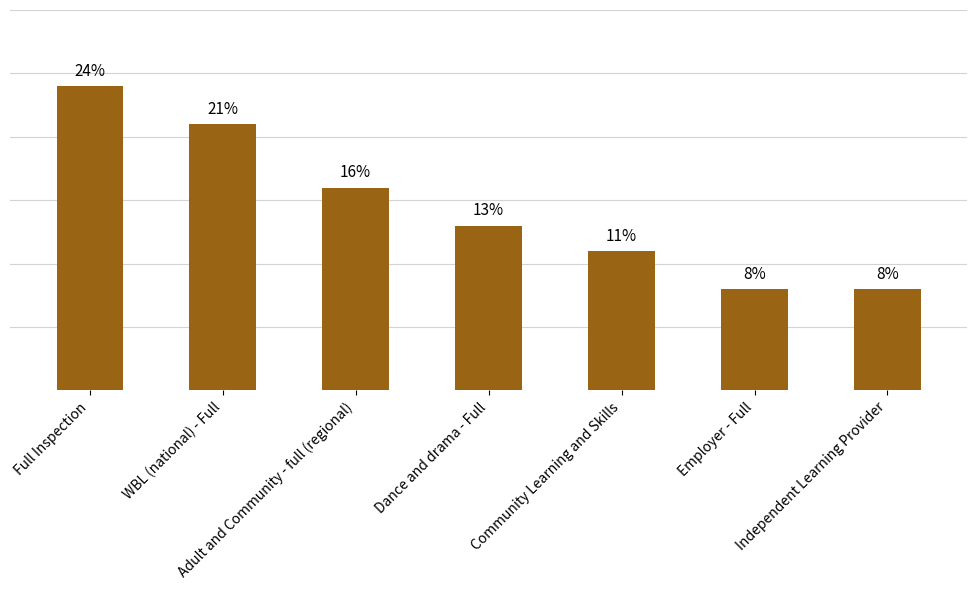

What is the label of the 2nd bar from the right?

Employer - Full